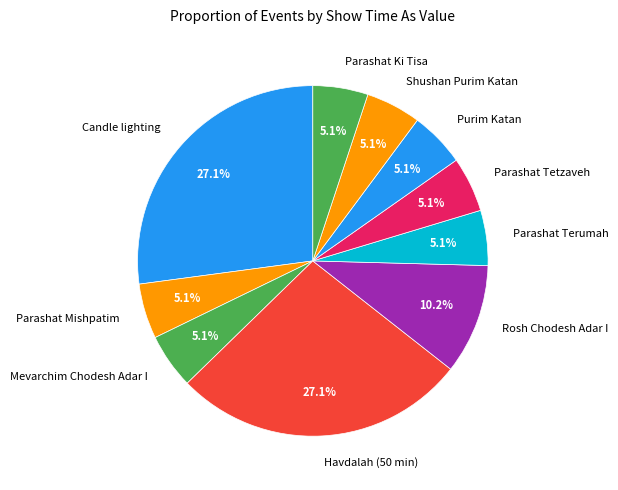

True or false: Parashat Ki Tisa accounts for 17% of the total.

False